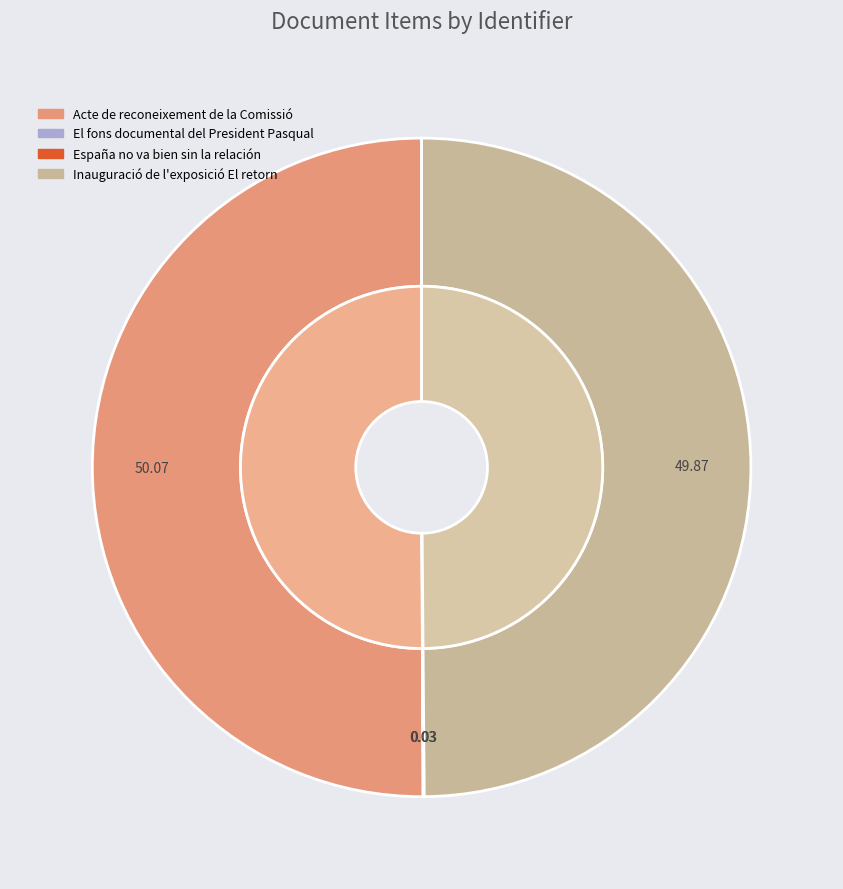

How many slices are in this pie chart?

4